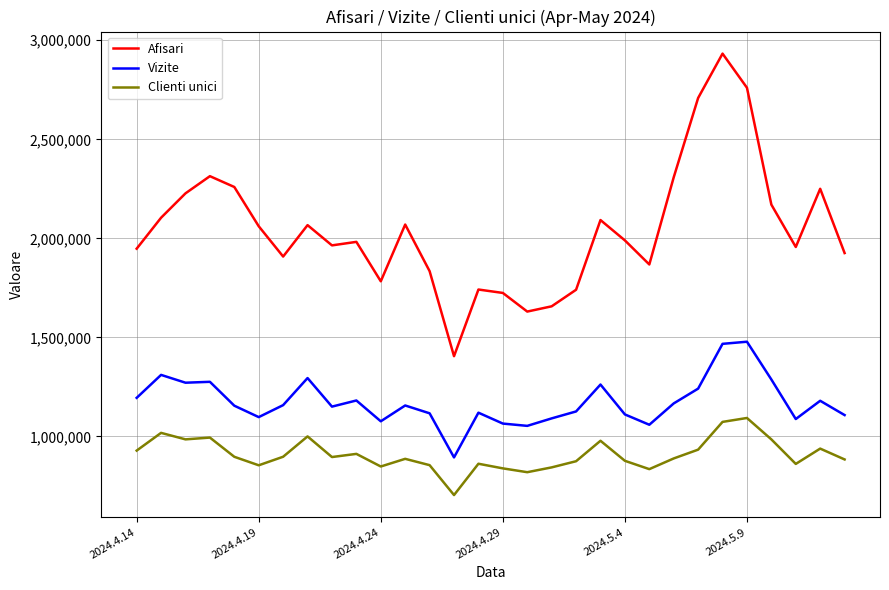

True or false: Clienti unici and Vizite intersect in this chart.

False